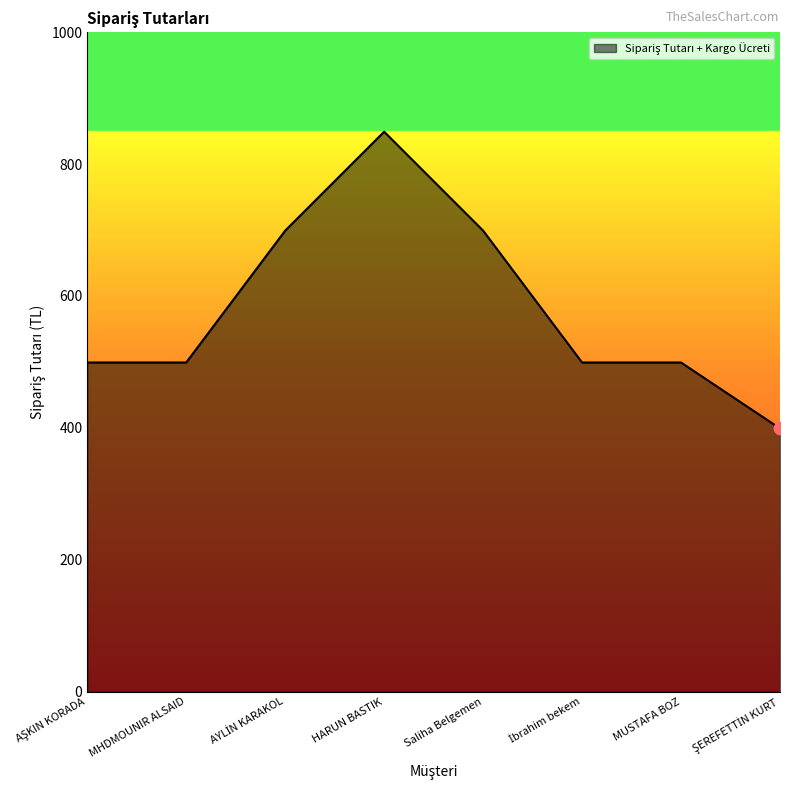

Approximately how many times larger is the value at MUSTAFA BOZ compared to Saliha Belgemen?

0.7